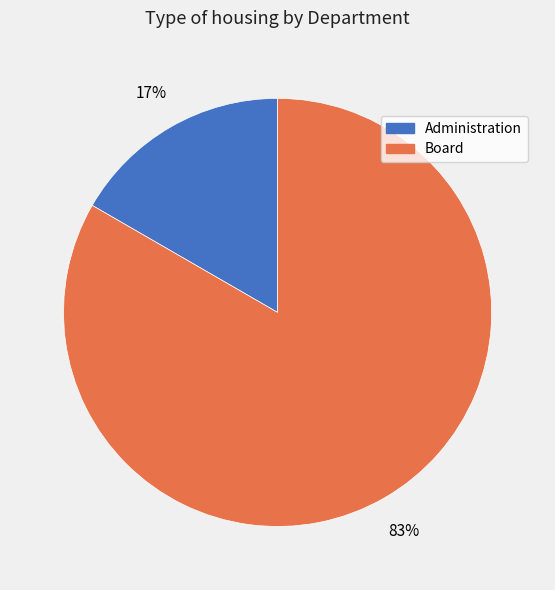

Do Board and Administration together represent more than half of the pie?

Yes